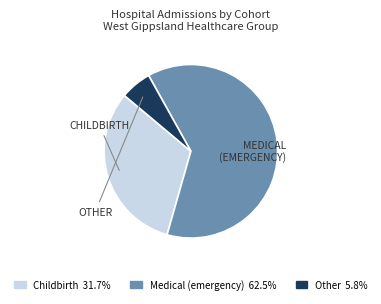

Is there a majority slice in this chart?

Yes